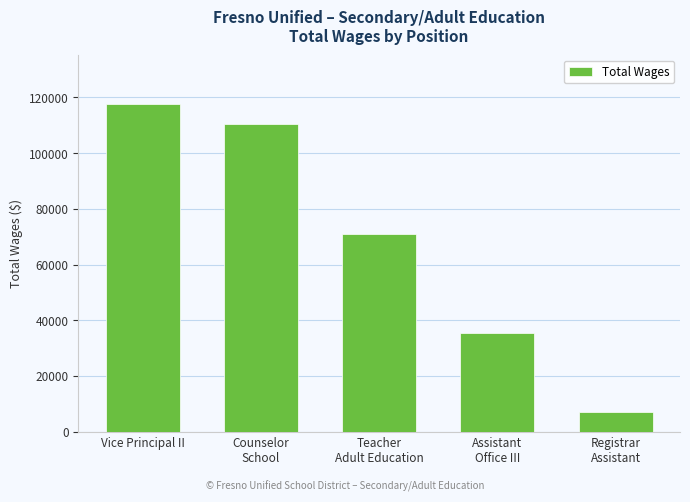

What position from the right is Vice Principal II?

5